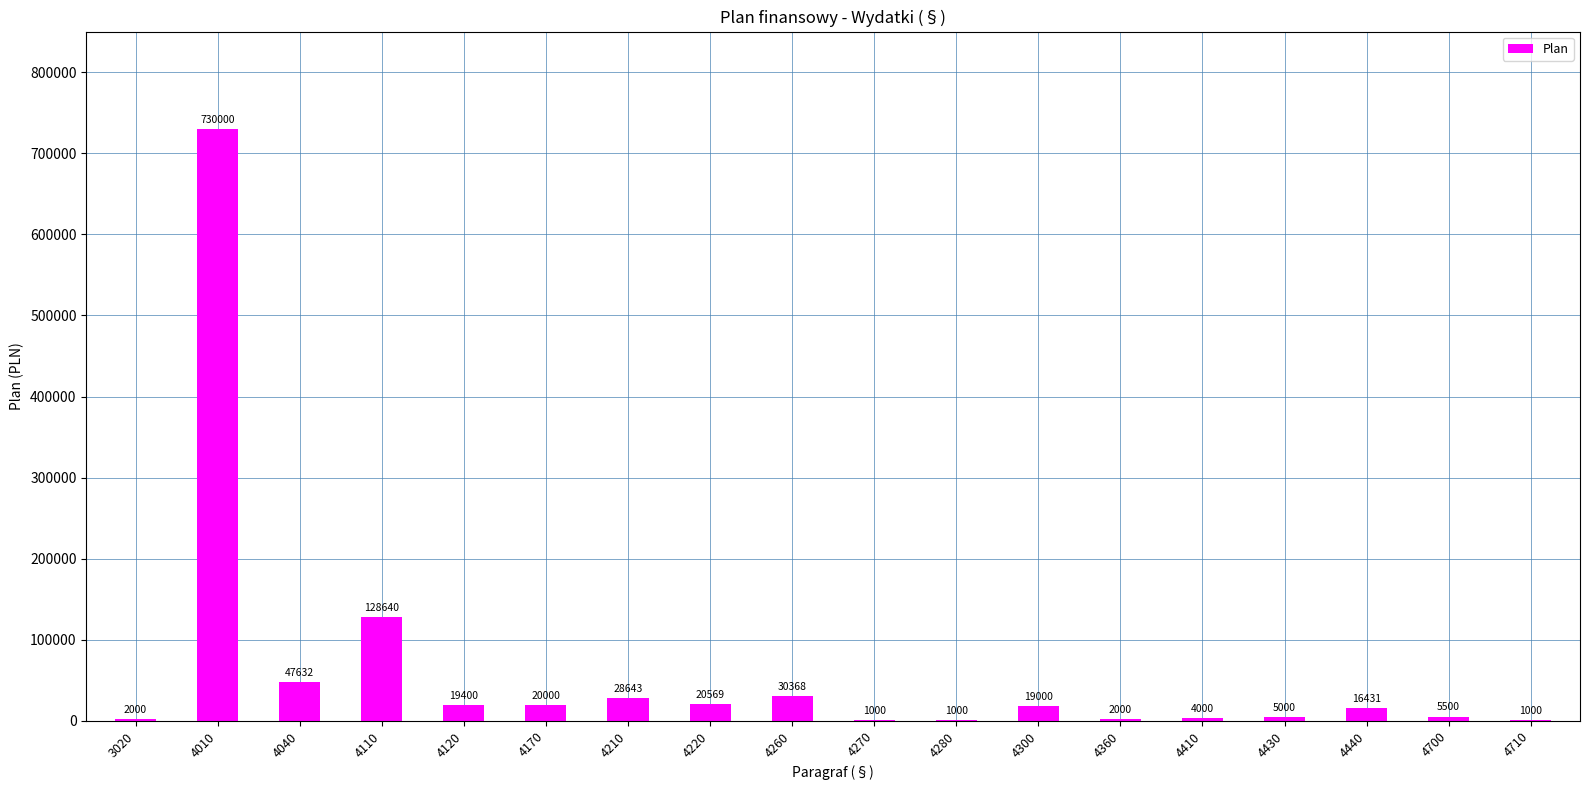

How many distinct data groups are displayed?

1